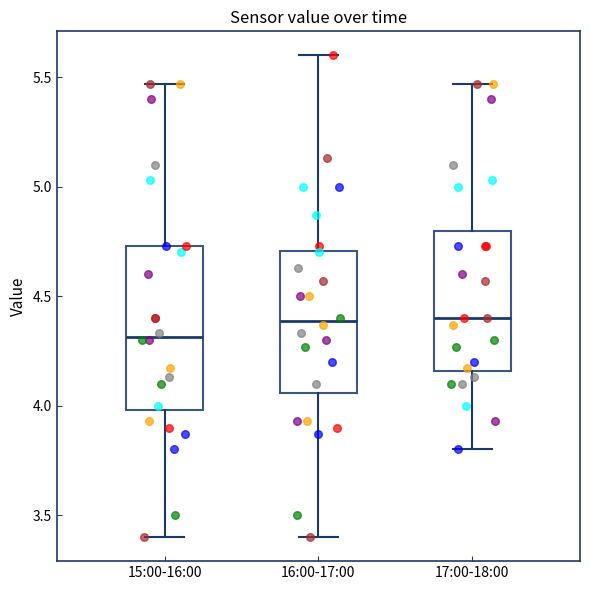

Reading left to right, read every box against the y-axis: the position of its median line, the range the box covers, and the ends of its whiskers. The values are not printed on the chart, so give them approximately, as read against the axis.

15:00-16:00: median 4.30, box 4.00 to 4.75, whiskers 3.40 to 5.45
16:00-17:00: median 4.40, box 4.05 to 4.70, whiskers 3.40 to 5.60
17:00-18:00: median 4.40, box 4.15 to 4.80, whiskers 3.80 to 5.45